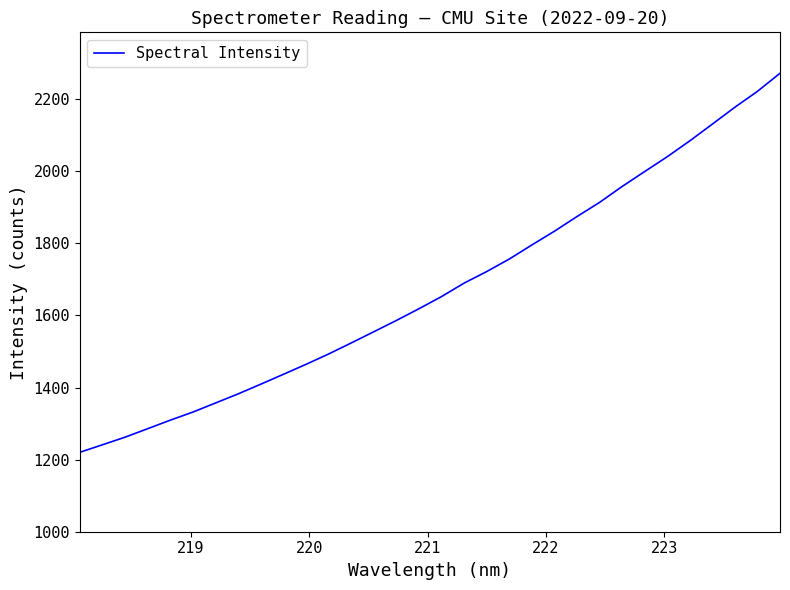

What is the smallest value displayed?

1220.3